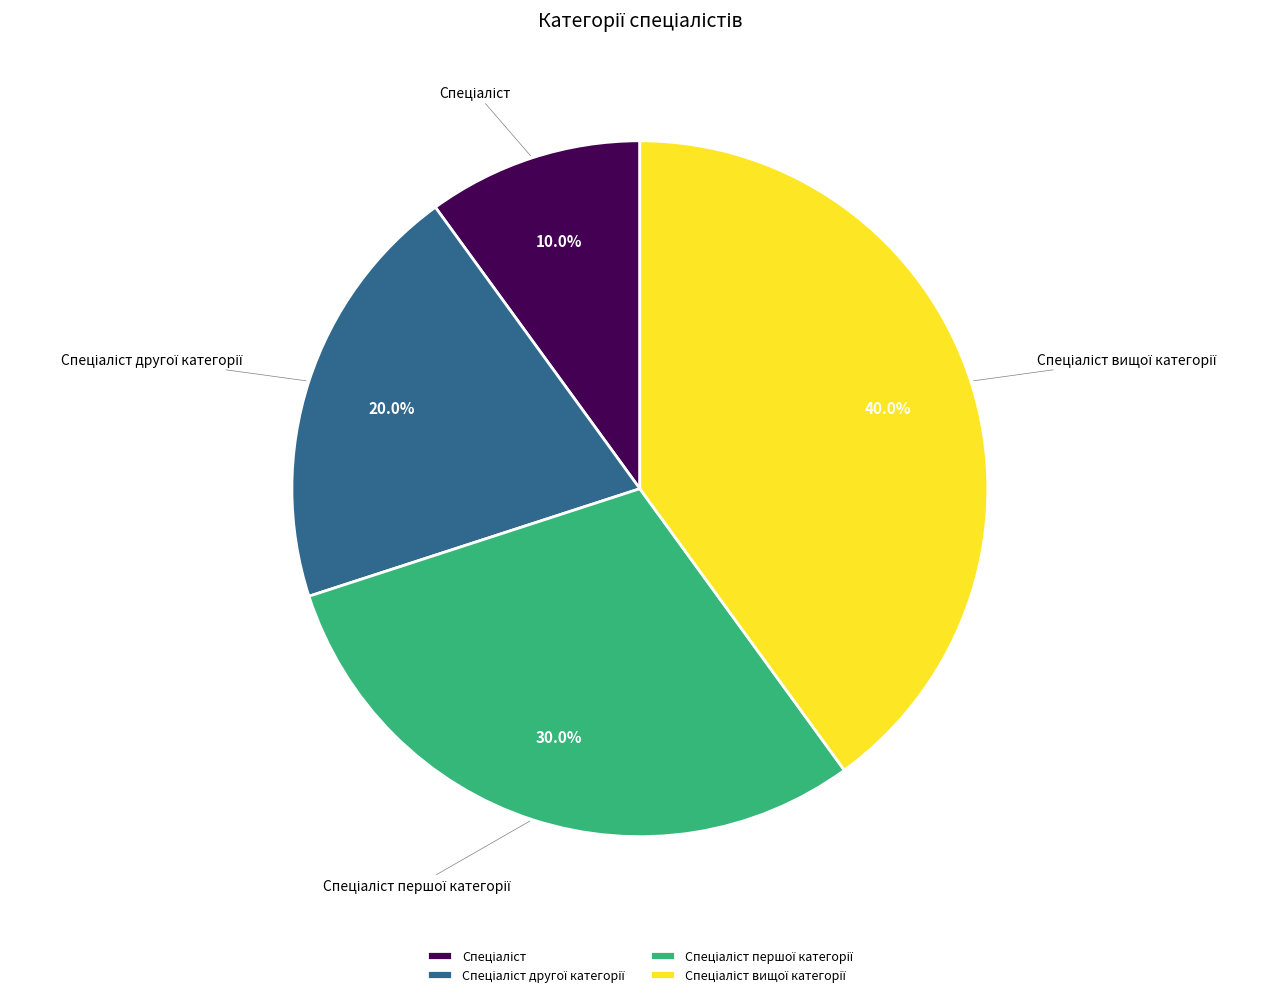

Count the number of slices in the pie.

4